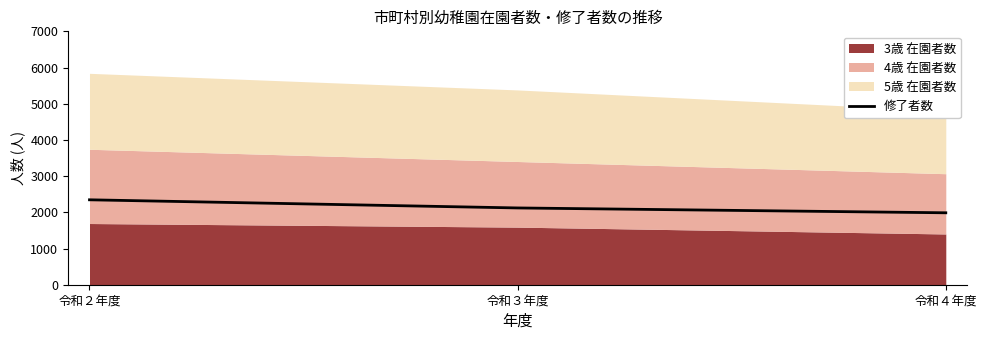

Which has a higher value, 令和２年度 or 令和４年度?

令和２年度